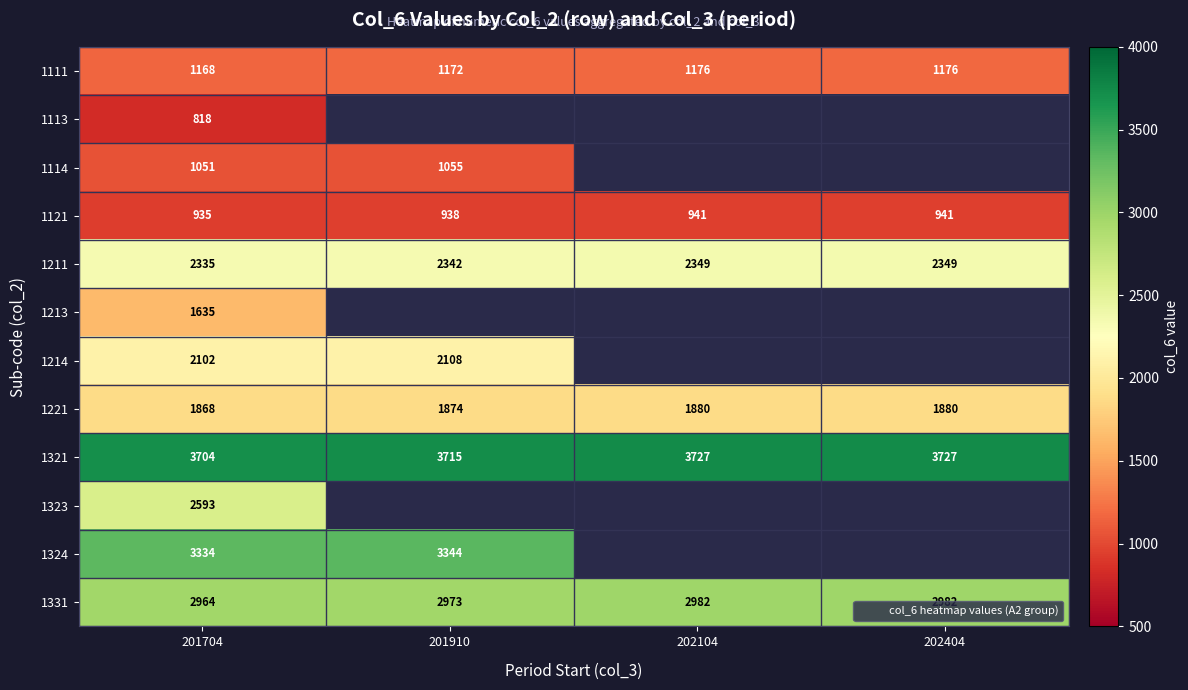

What is the total value across all series at 201704?

24507